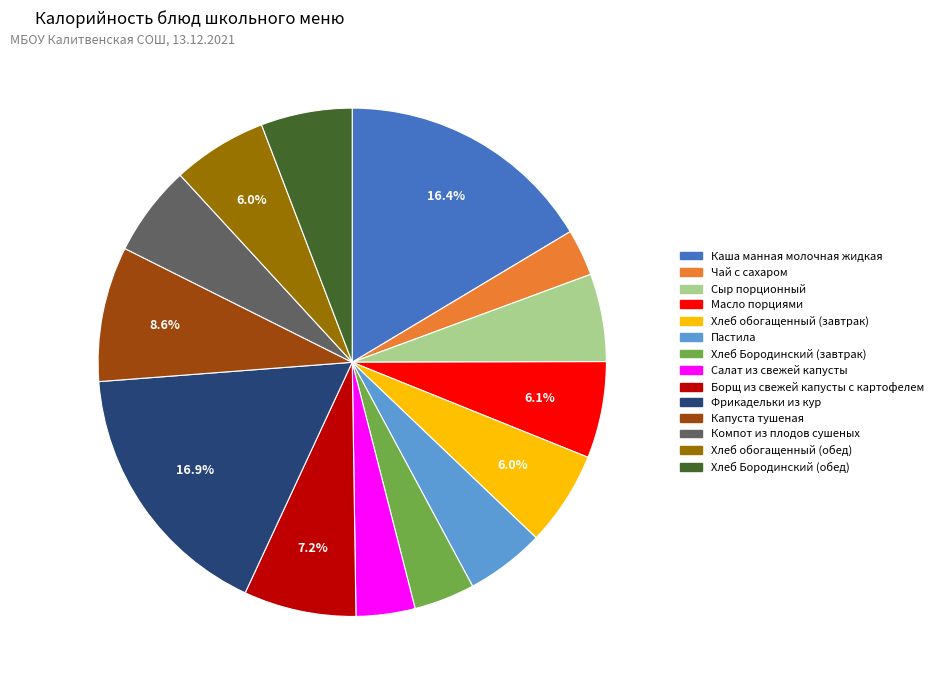

Approximately how many times larger is the value at Масло порциями compared to Хлеб обогащенный (завтрак)?

1.0